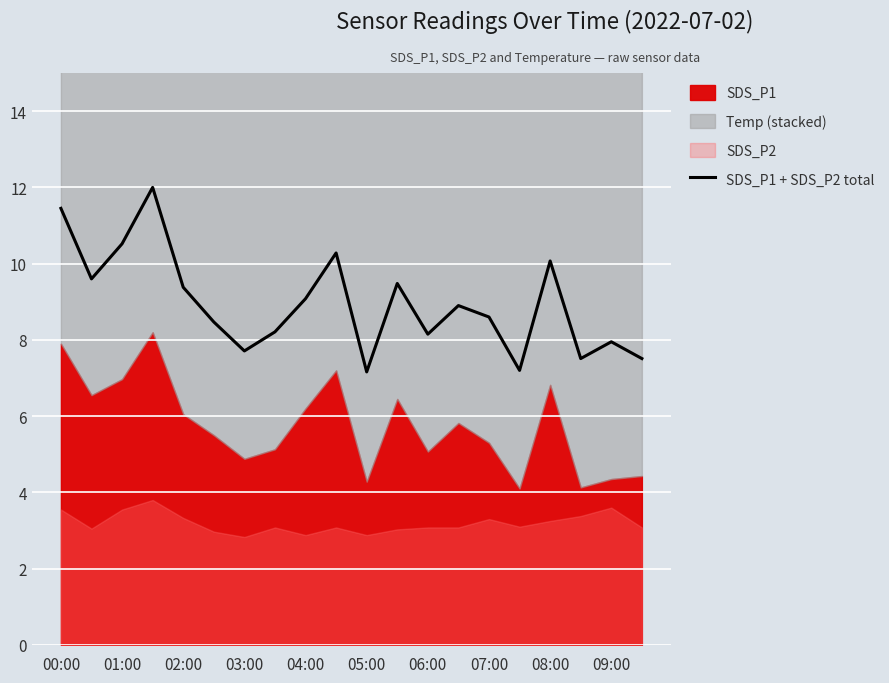

Is it true that SDS_P1 + SDS_P2 total equals 6.1 at 01:00?

False